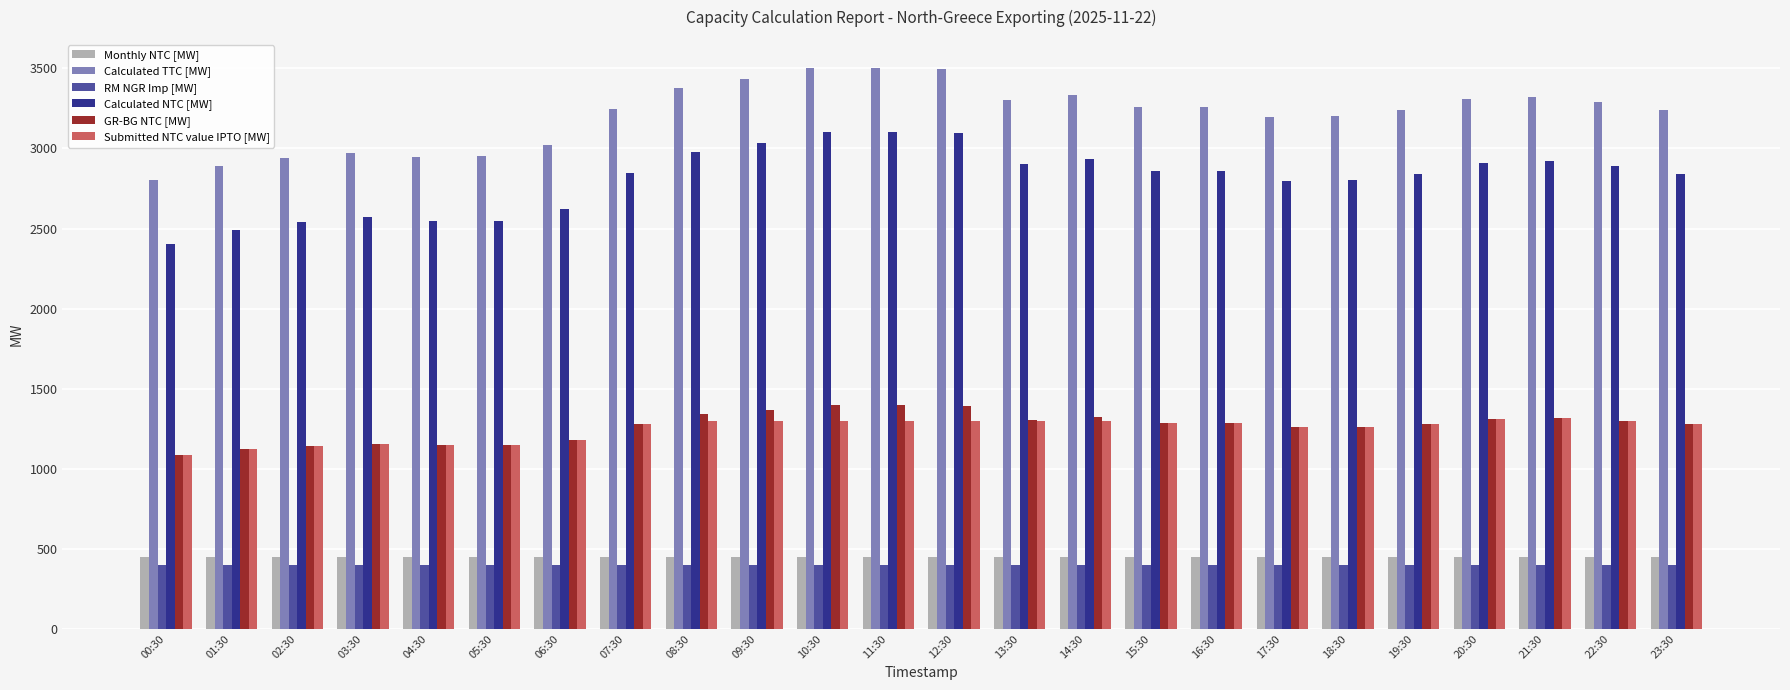

What is the total value across all series at 18:30?

9370